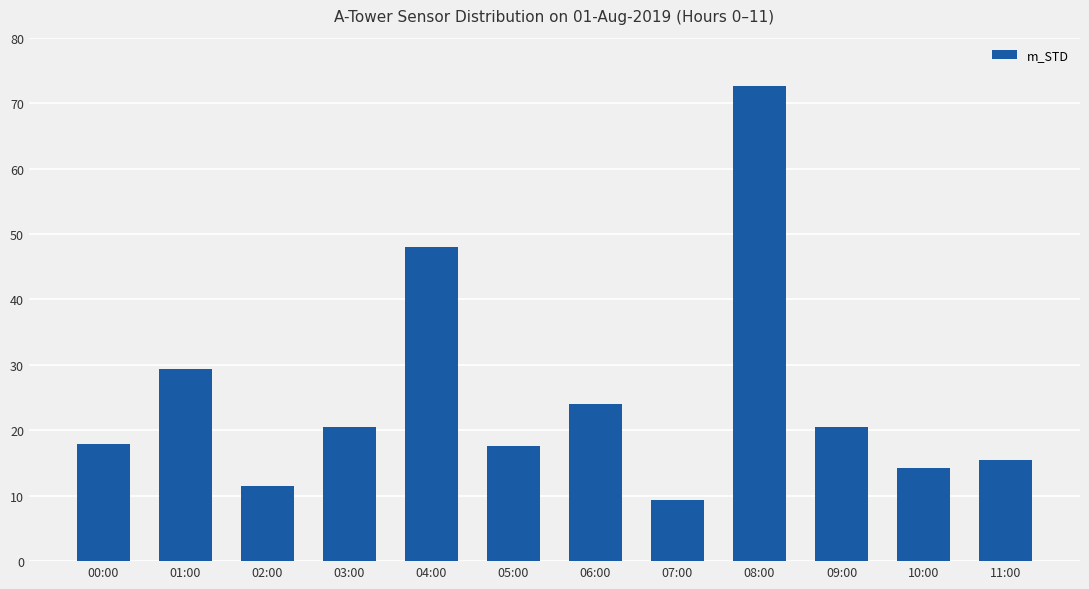

What is the ratio of the value at 11:00 to the value at 08:00?

0.2